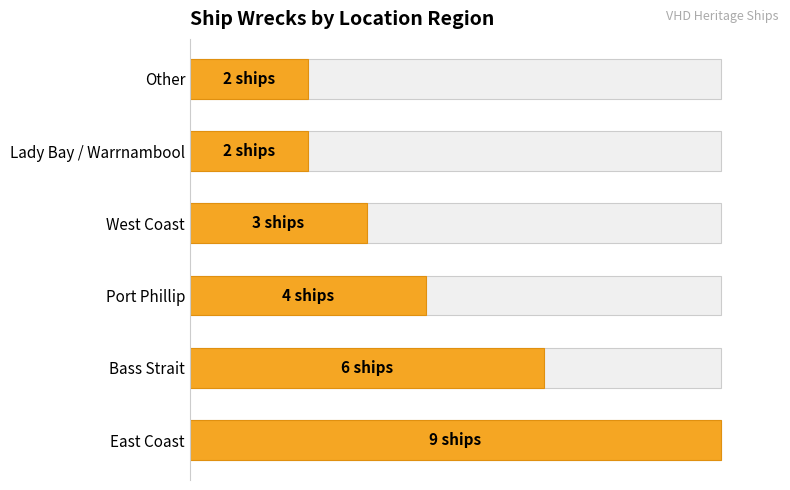

How many values are between 2 and 6?

5